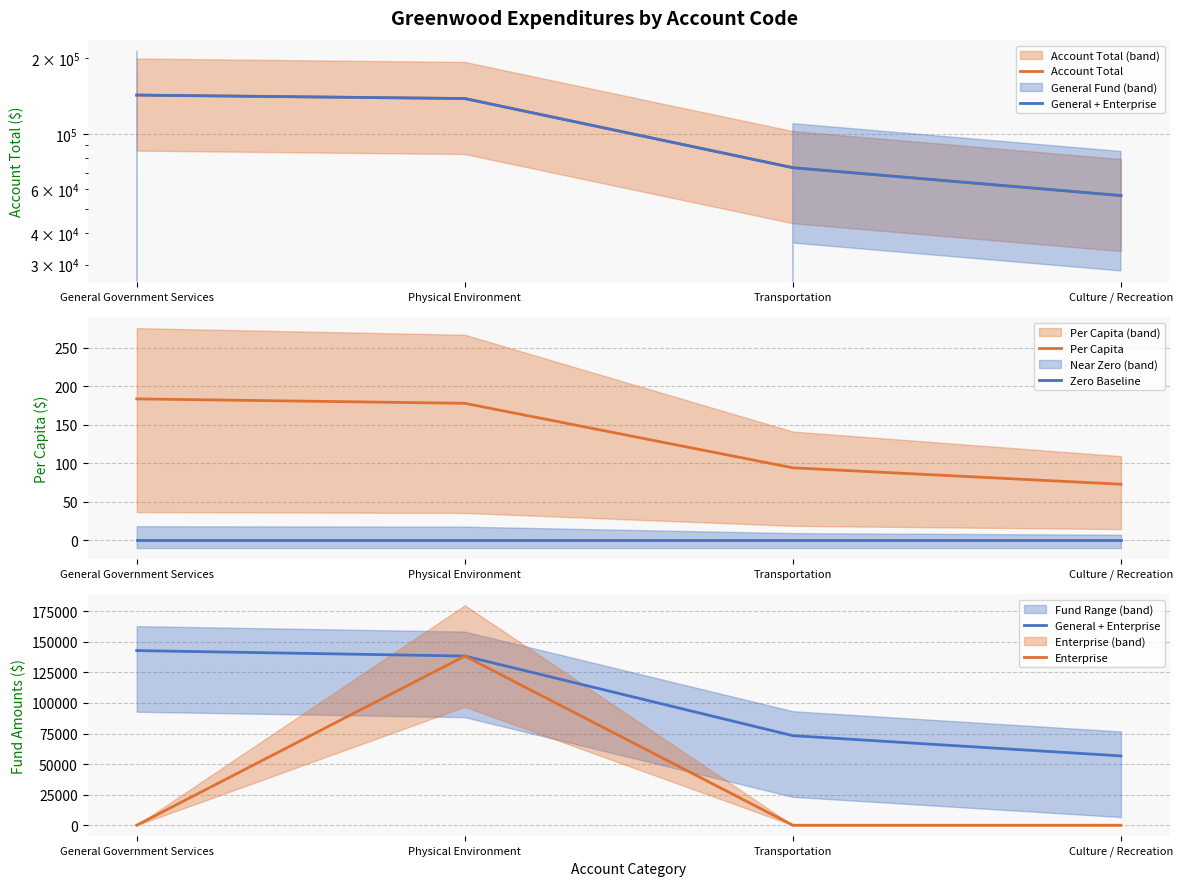

Which series has the largest total across all categories?

Account Total